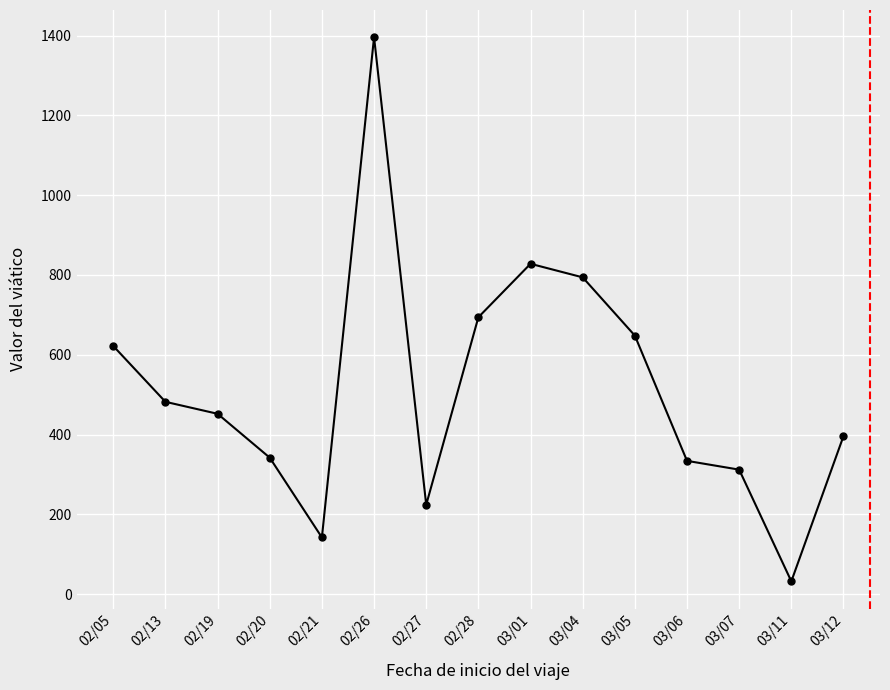

At which category does the chart reach its peak across all series?

02/26